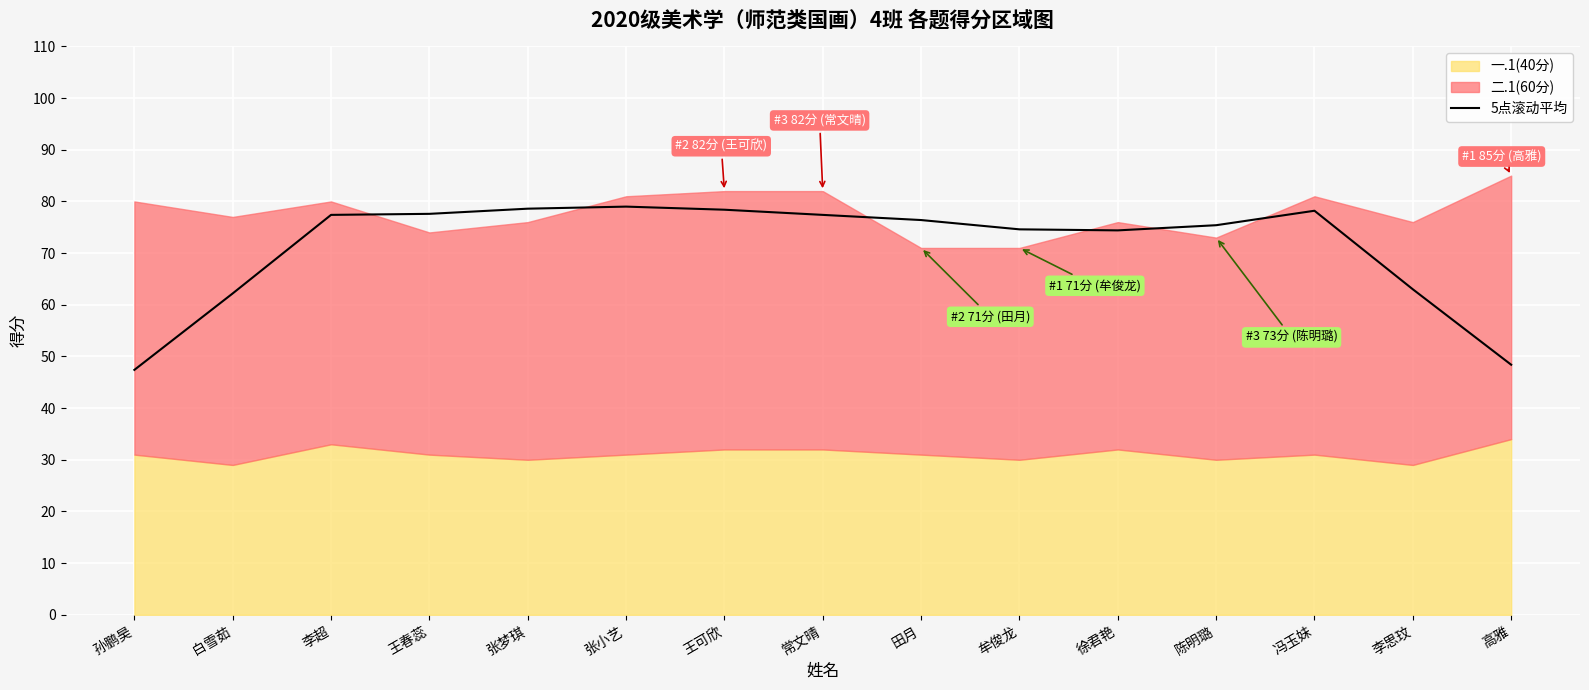

Does the chart display data point markers on the line(s)?

No